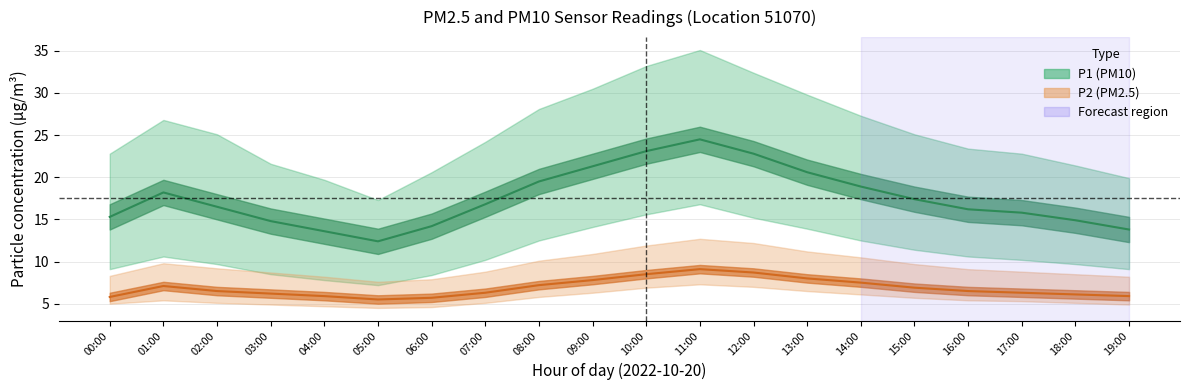

What is the value of the P1 point at the 6th from the left?

12.4